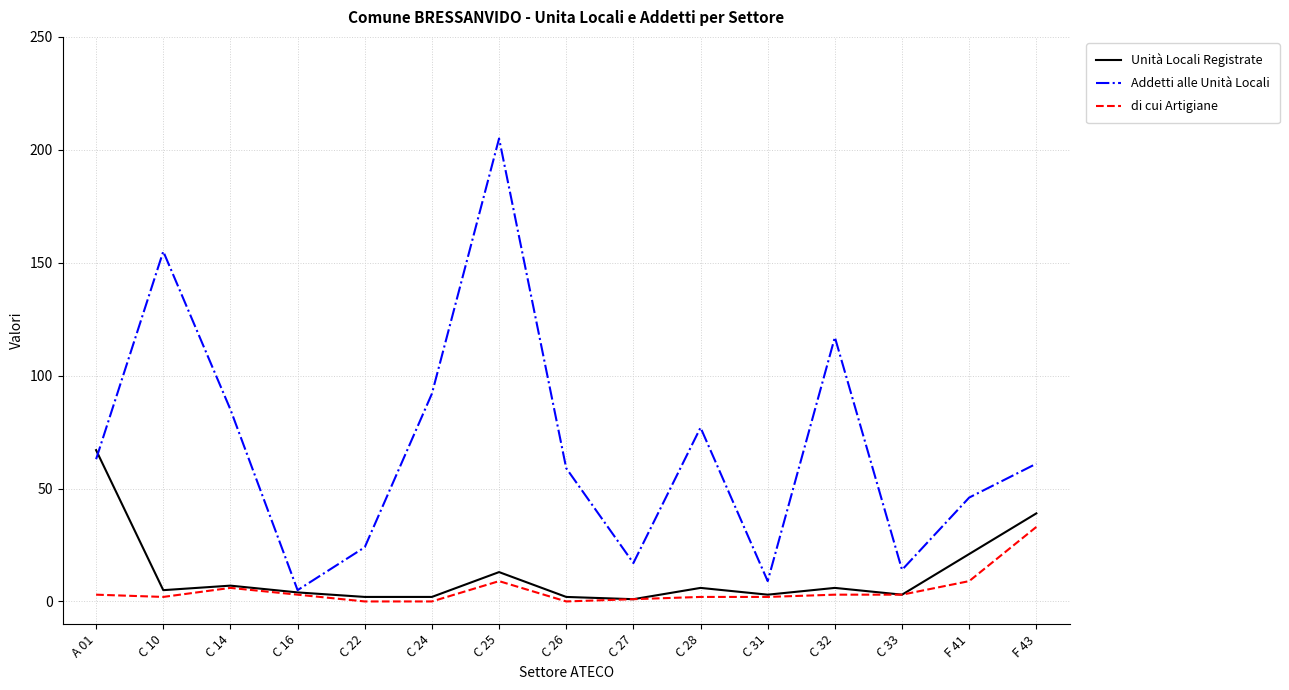

What is the total value across all series at C 25?

227